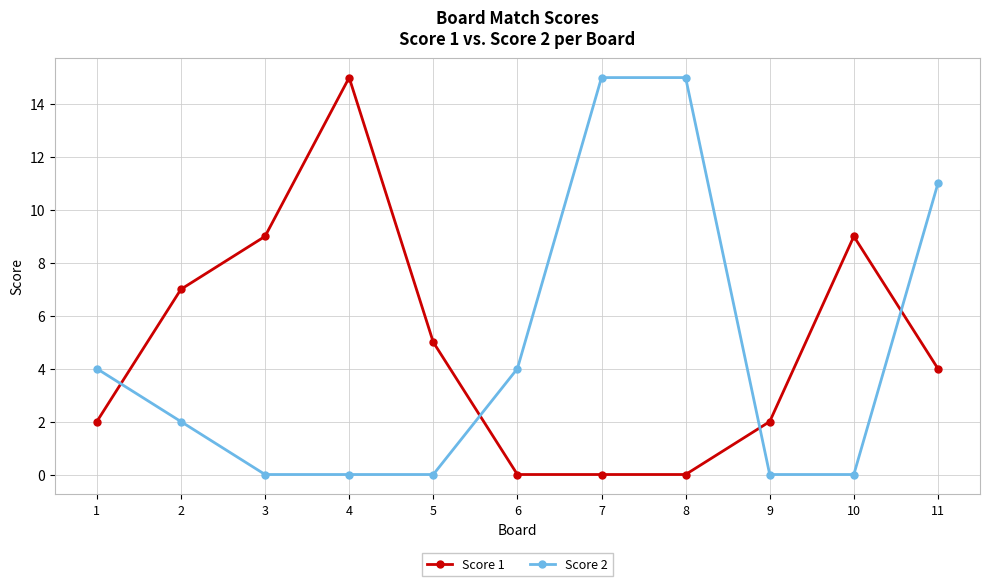

Which series changed the most between 2 and 11?

Score 2